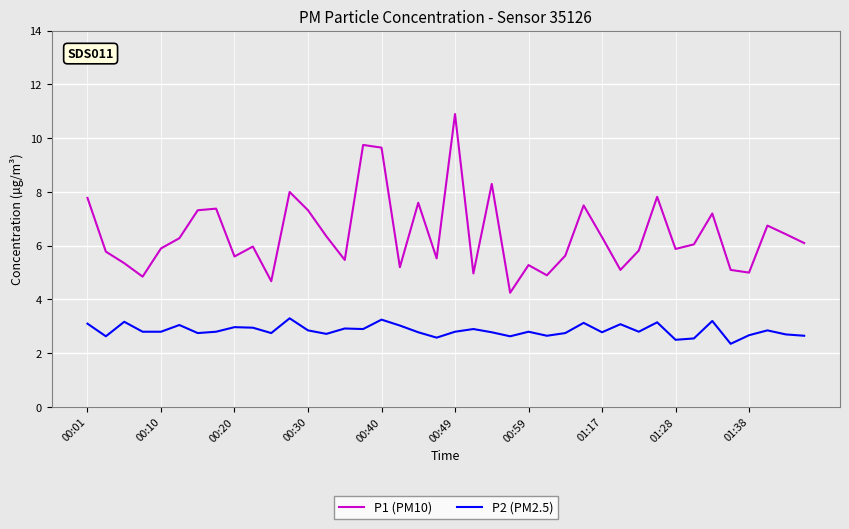

Rank the series by their average value, from lowest to highest.

P2 (PM2.5), P1 (PM10)